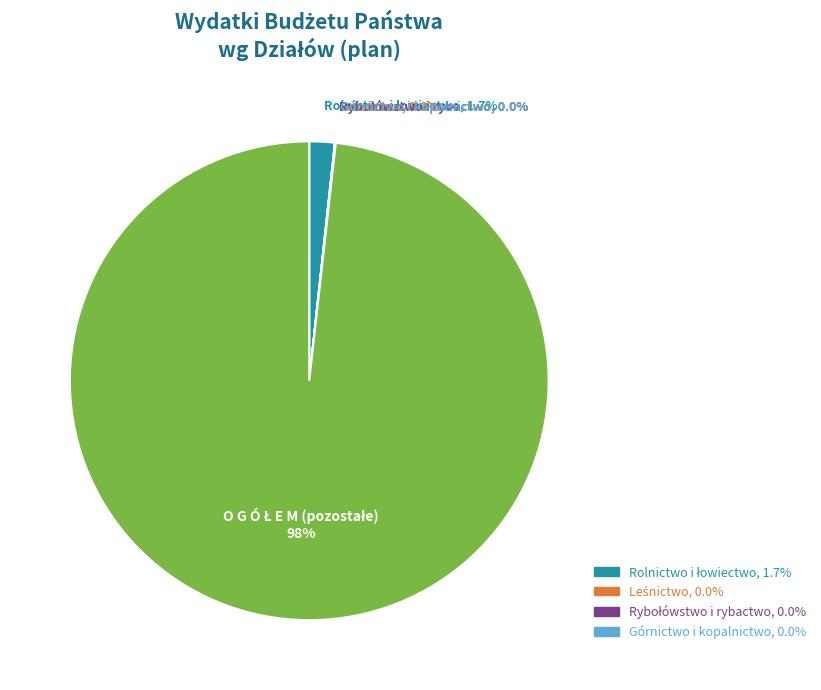

Is there a majority slice in this chart?

Yes